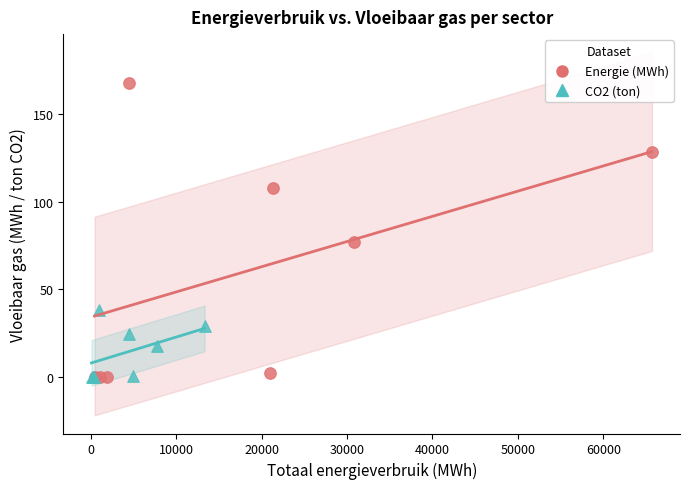

Which series has the widest spread of Y values?

Energie (MWh)